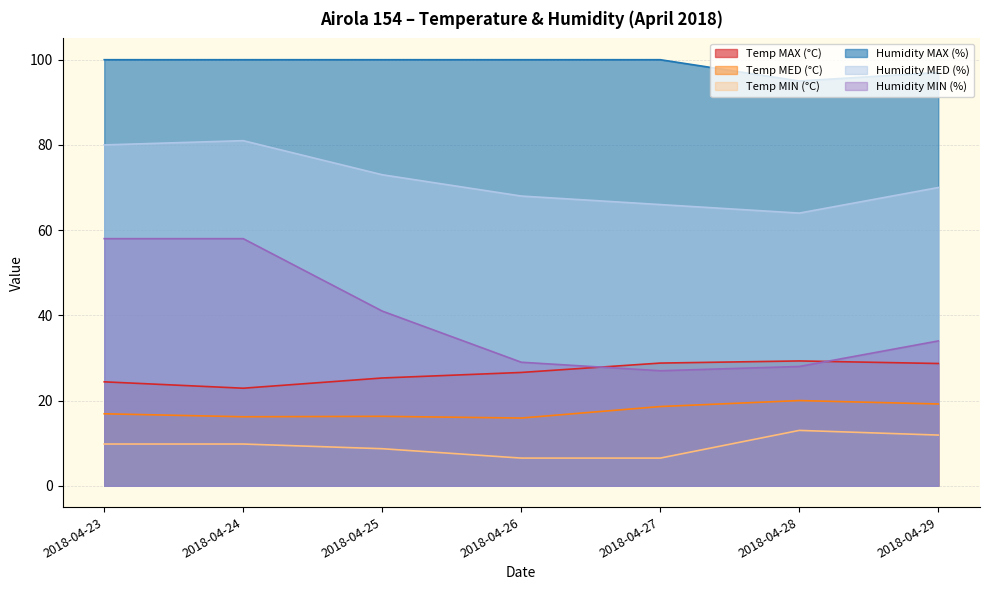

Does the chart have visible grid lines?

Yes